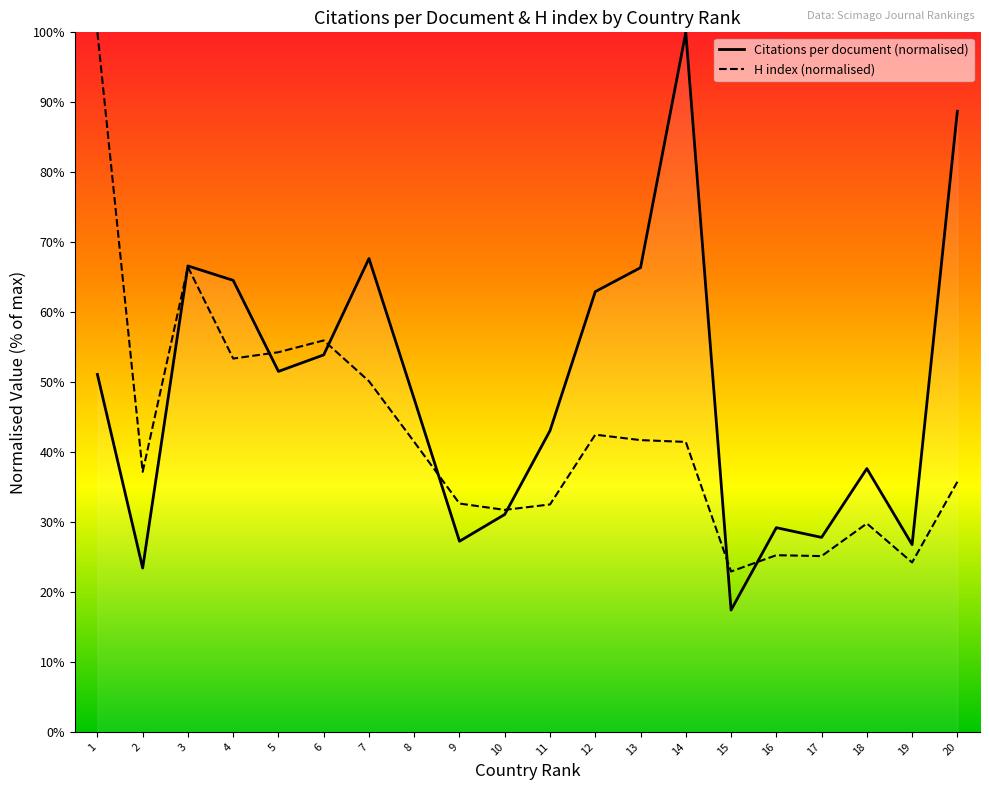

What is the sum of all Citations per document values?

984.6